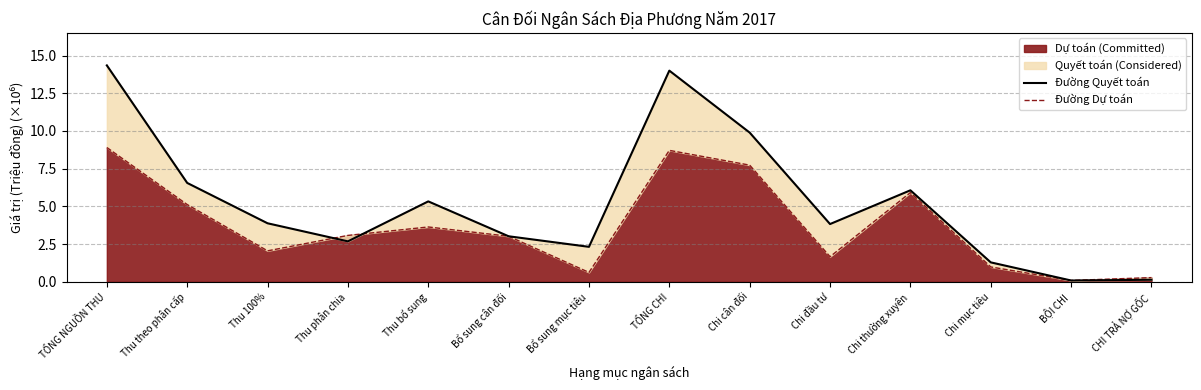

Where is the first local minimum for Đường Dự toán?

Thu 100%